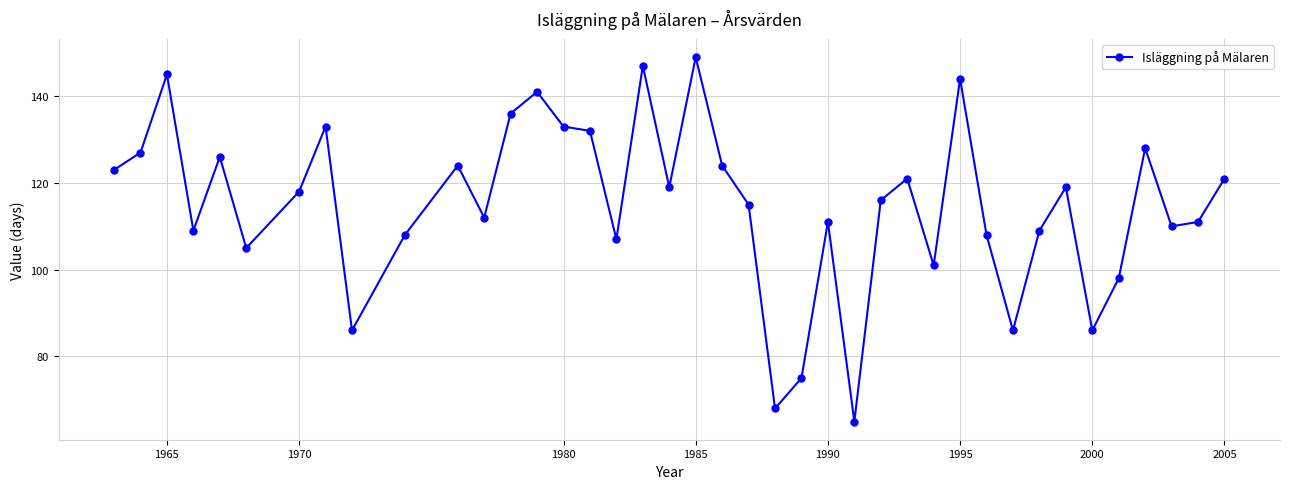

Count the number of data series in this chart.

1